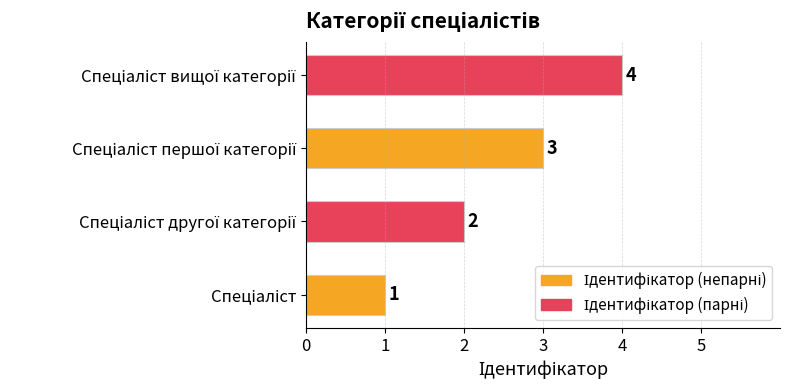

What is the difference between the maximum and minimum values?

3